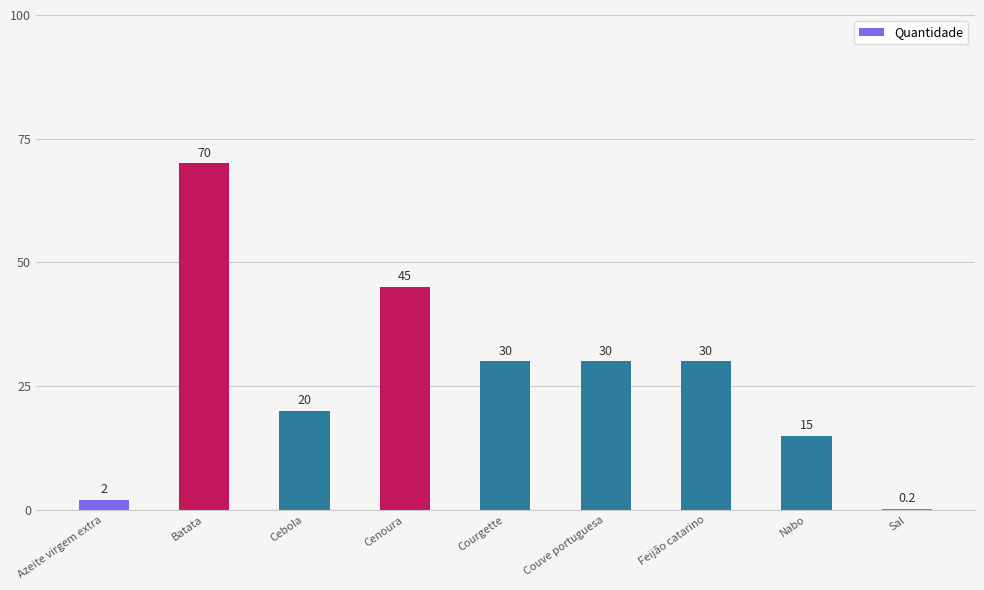

What is the sum of the values at Azeite virgem extra and Cenoura?

47.0